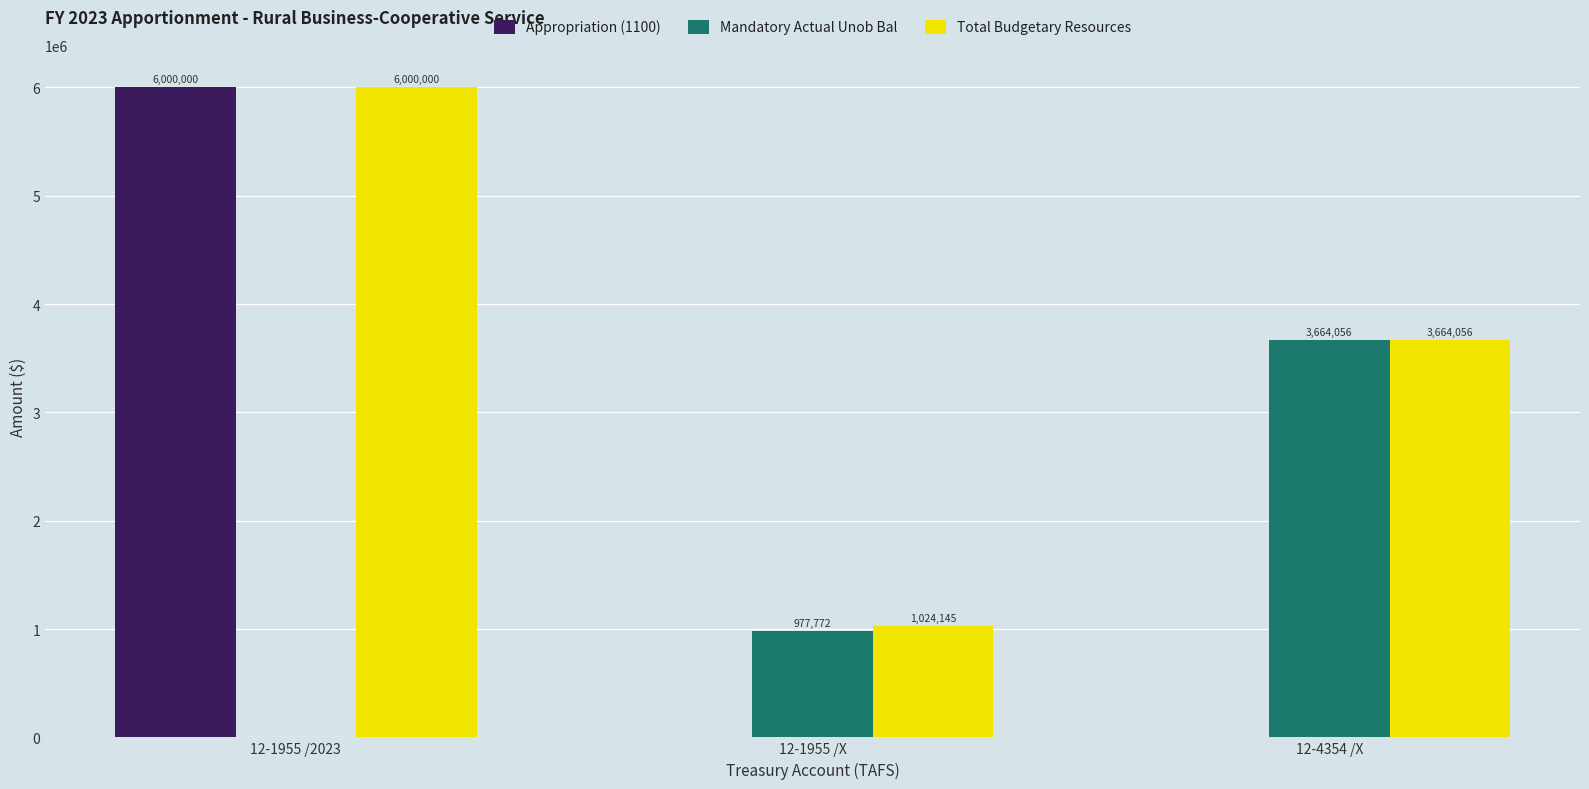

What is the approximate value of Total Budgetary Resources at 12-1955 /2023, to the nearest 100?

6000000